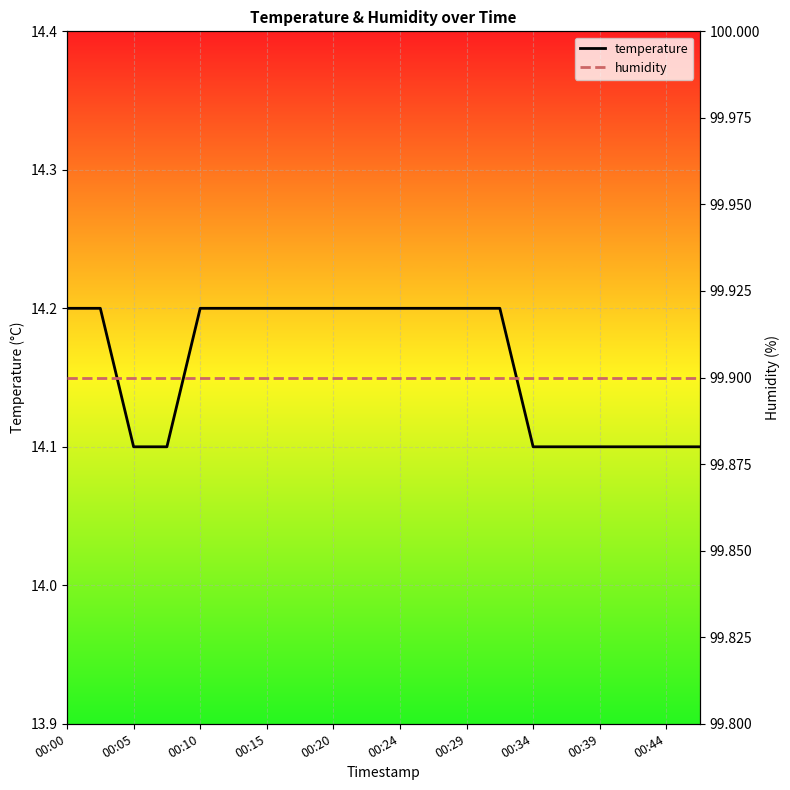

Is it true that temperature equals 25.1 at 00:24?

False